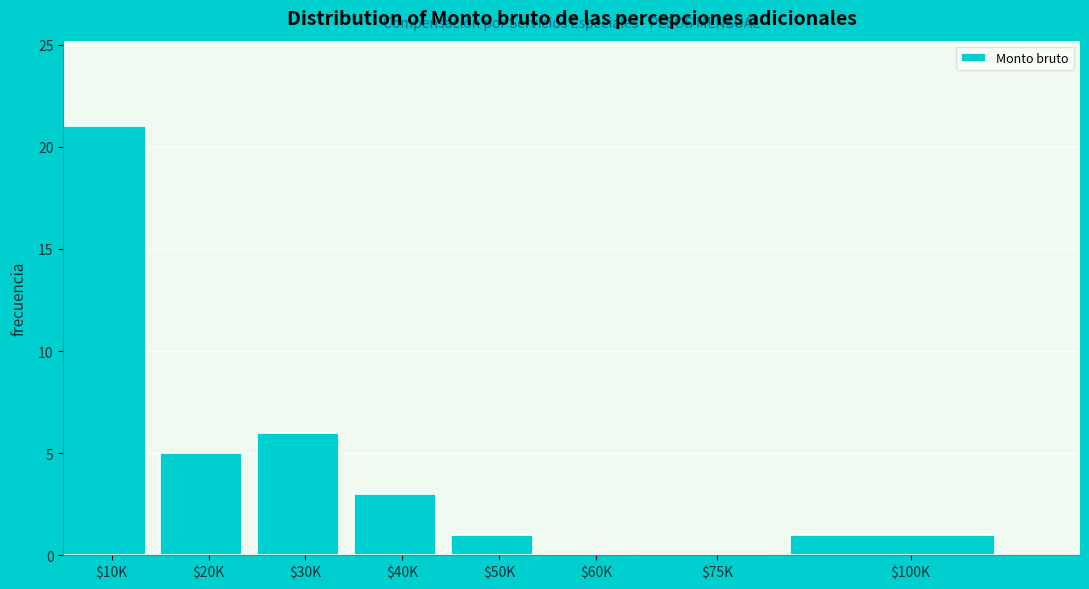

What is the greatest value displayed?

21